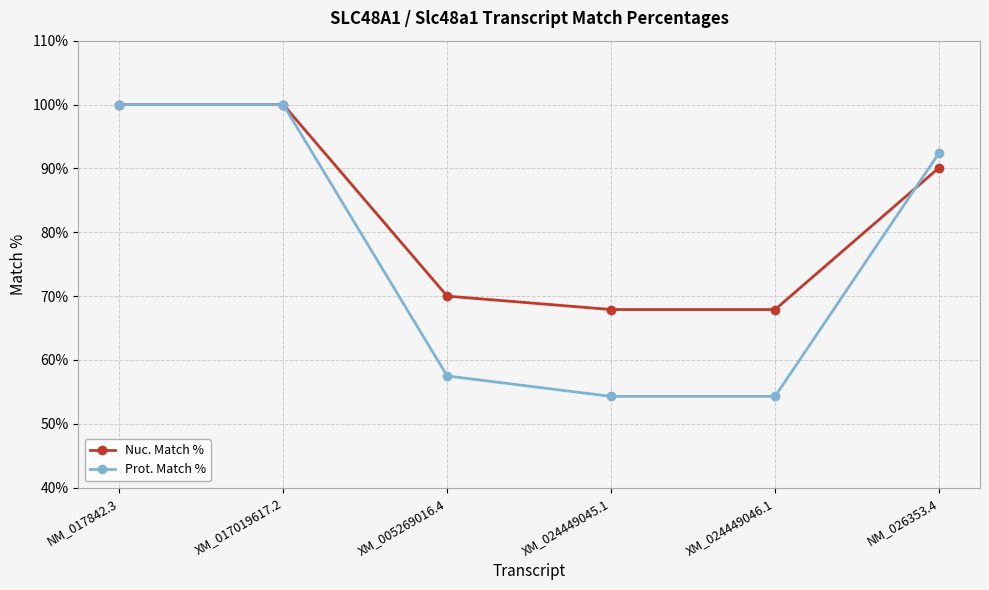

Is the value of Nuc. Match % at XM_024449046.1 greater than the value of Prot. Match % at XM_024449045.1?

Yes